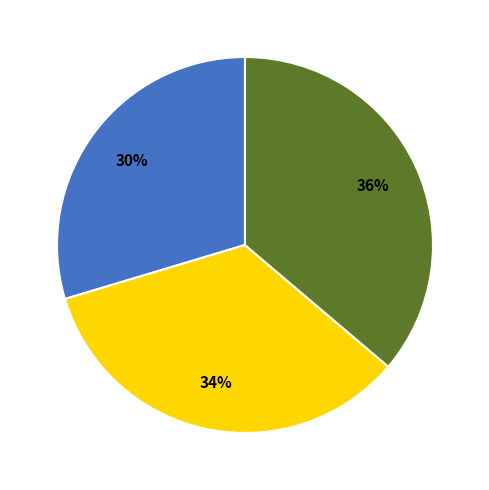

How many segments does this pie chart have?

3